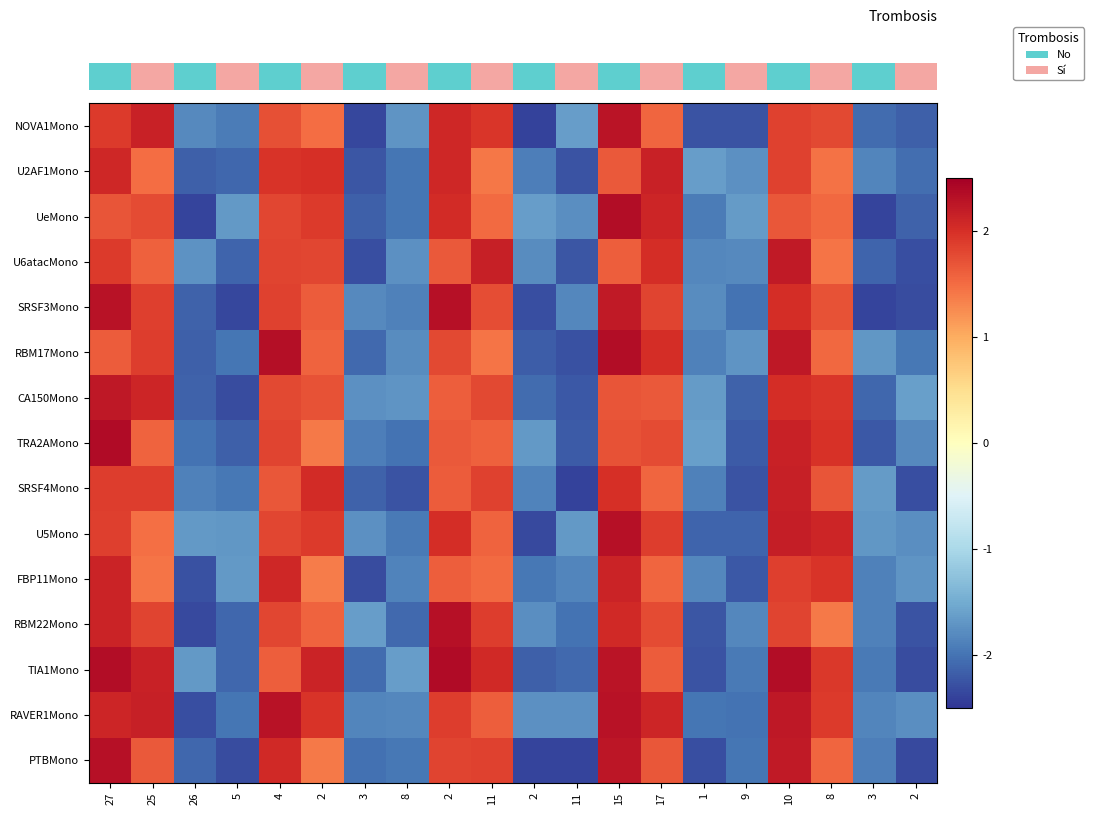

Which category has the lowest value across all series?

11